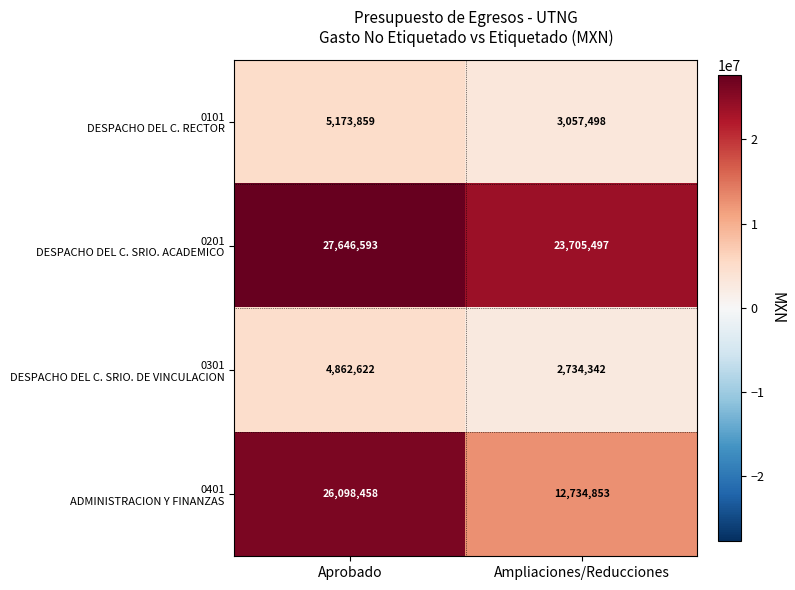

What is the difference between the highest and lowest values at Aprobado?

22783971